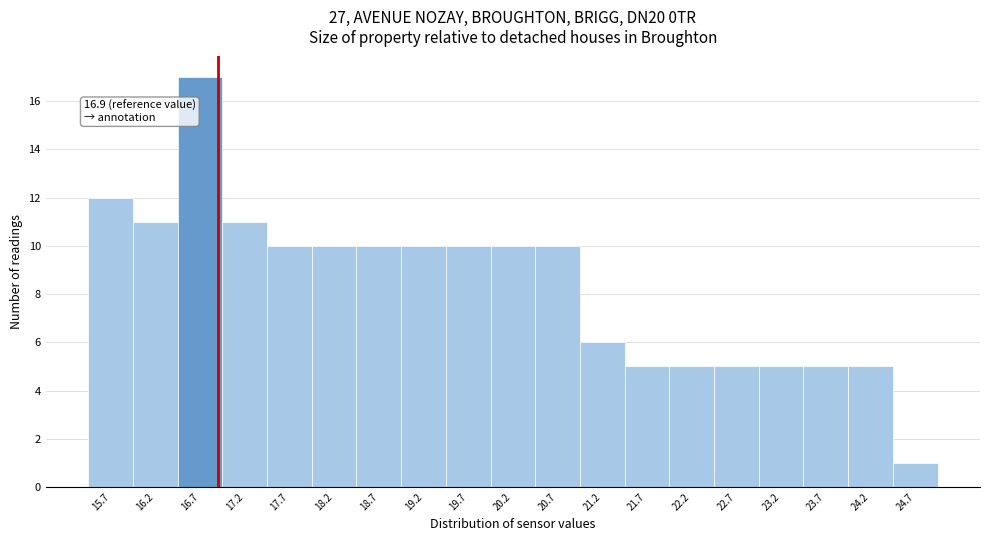

Over which range of the x-axis is the bar tallest?

16.45 to 16.95